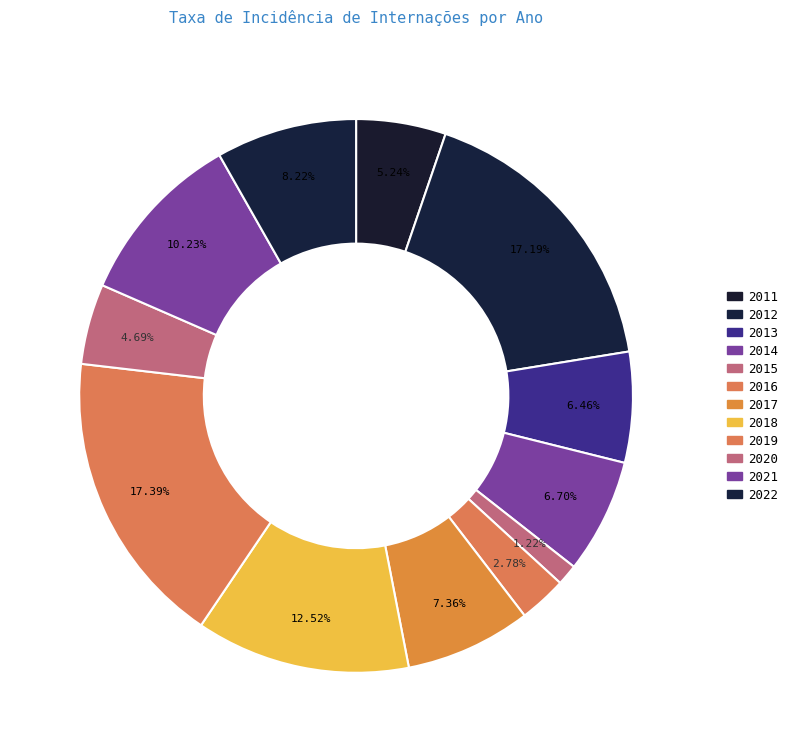

Count the number of slices in the pie.

12